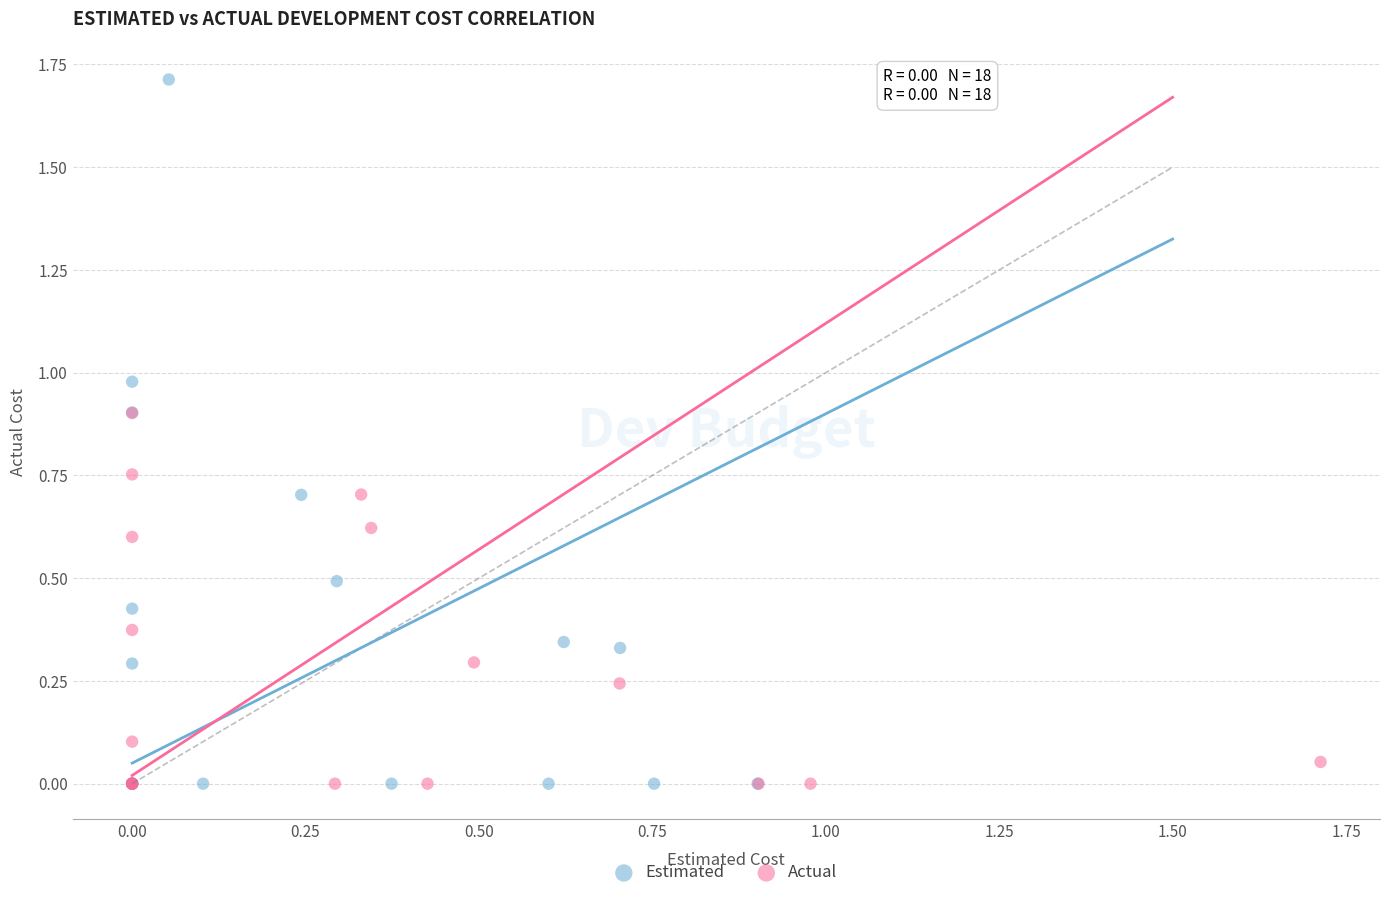

Which series reaches the maximum Y coordinate?

Estimated